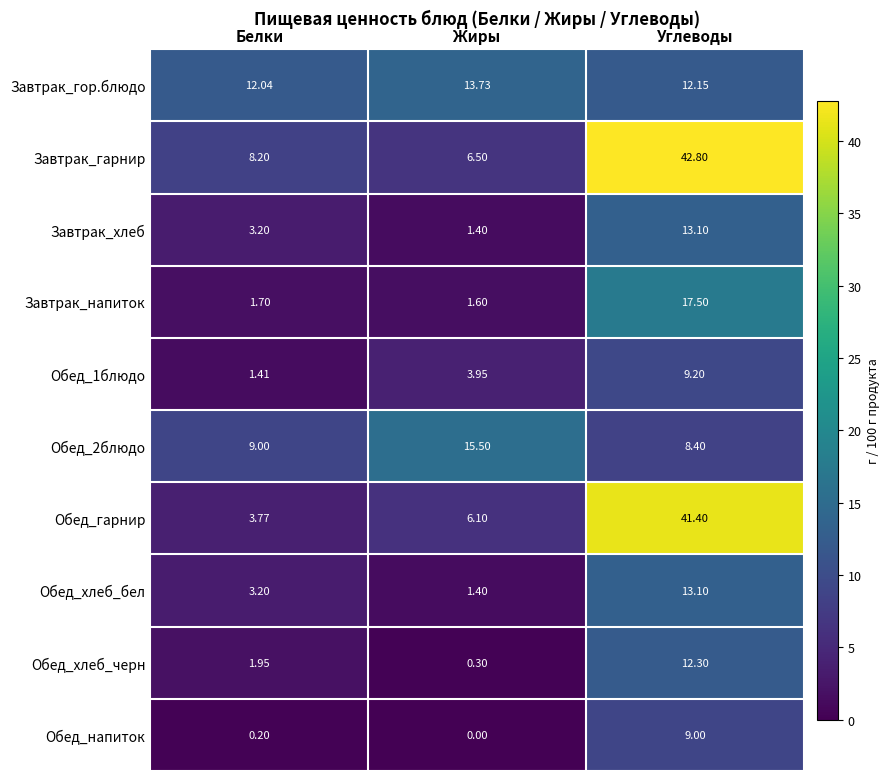

How many categories are shown in the chart?

3